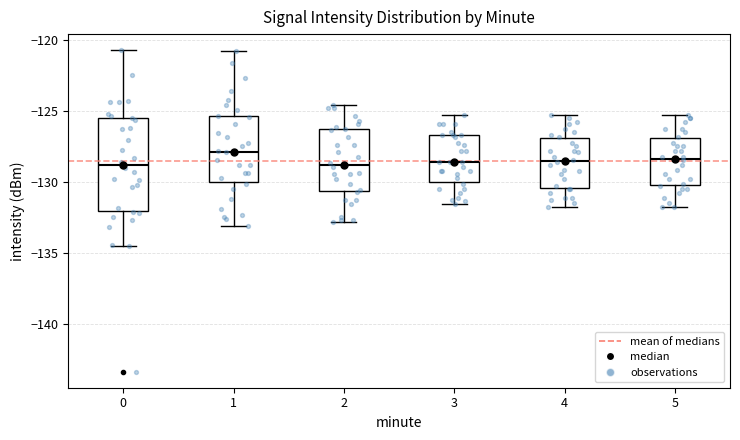

Reading left to right, read every box against the y-axis: the position of its median line, the range the box covers, and the ends of its whiskers. The values are not printed on the chart, so give them approximately, as read against the axis.

0: median -129.0, box -132.0 to -125.5, whiskers -134.5 to -120.5
1: median -128.0, box -130.0 to -125.5, whiskers -133.0 to -120.5
2: median -129.0, box -130.5 to -126.5, whiskers -133.0 to -124.5
3: median -128.5, box -130.0 to -126.5, whiskers -131.5 to -125.0
4: median -128.5, box -130.5 to -127.0, whiskers -132.0 to -125.0
5: median -128.5, box -130.0 to -127.0, whiskers -132.0 to -125.0